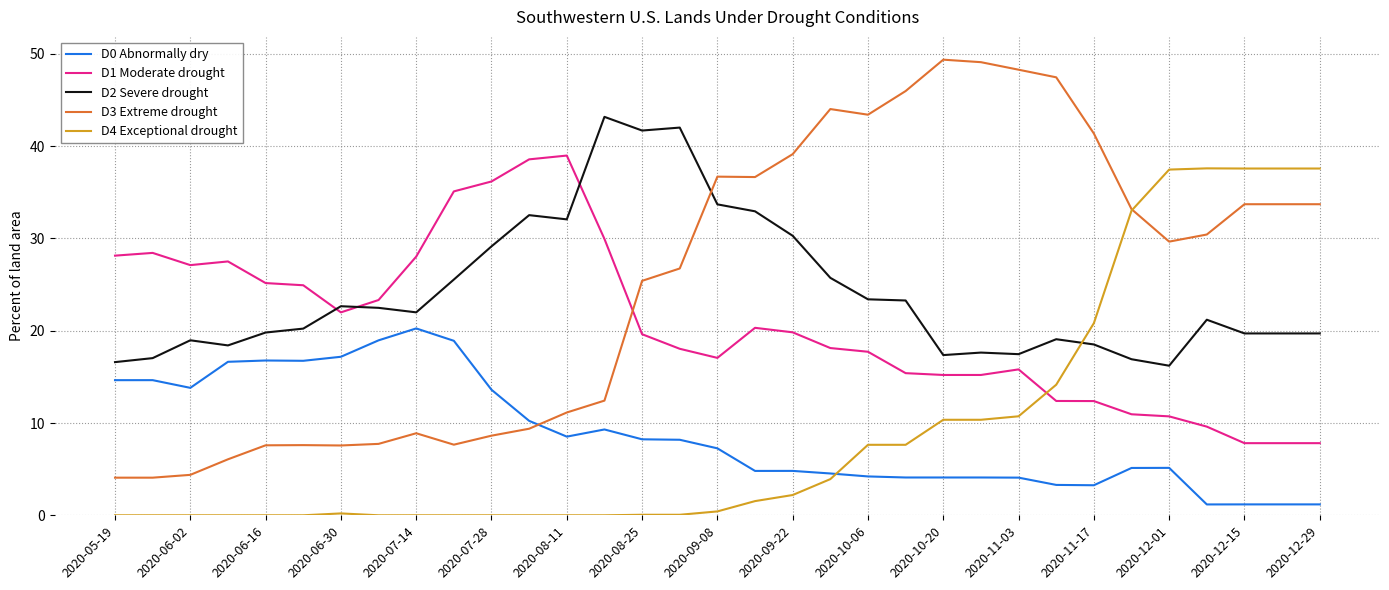

True or false: D2 Severe drought and D1 Moderate drought cross at least once.

True